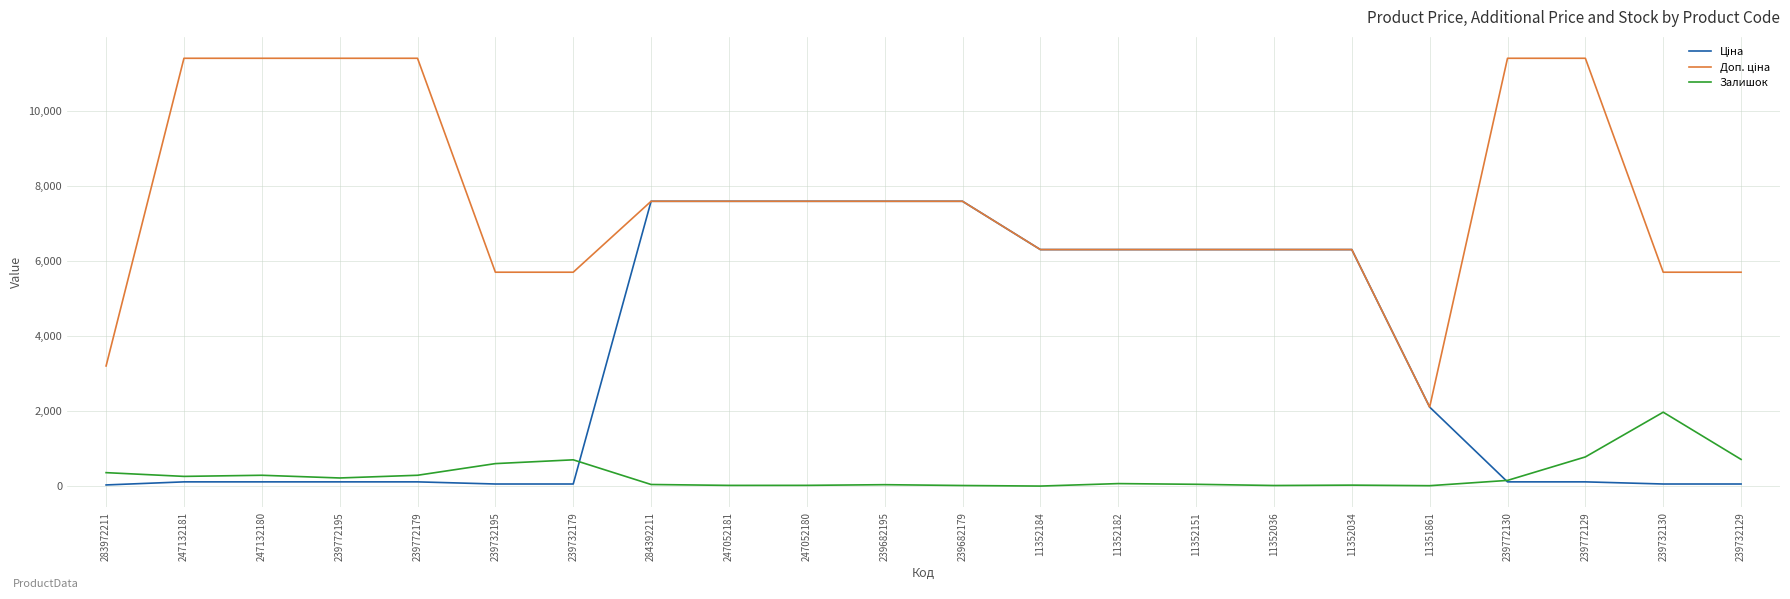

The Залишок series shows 12.0 at 11351861. True or false?

True